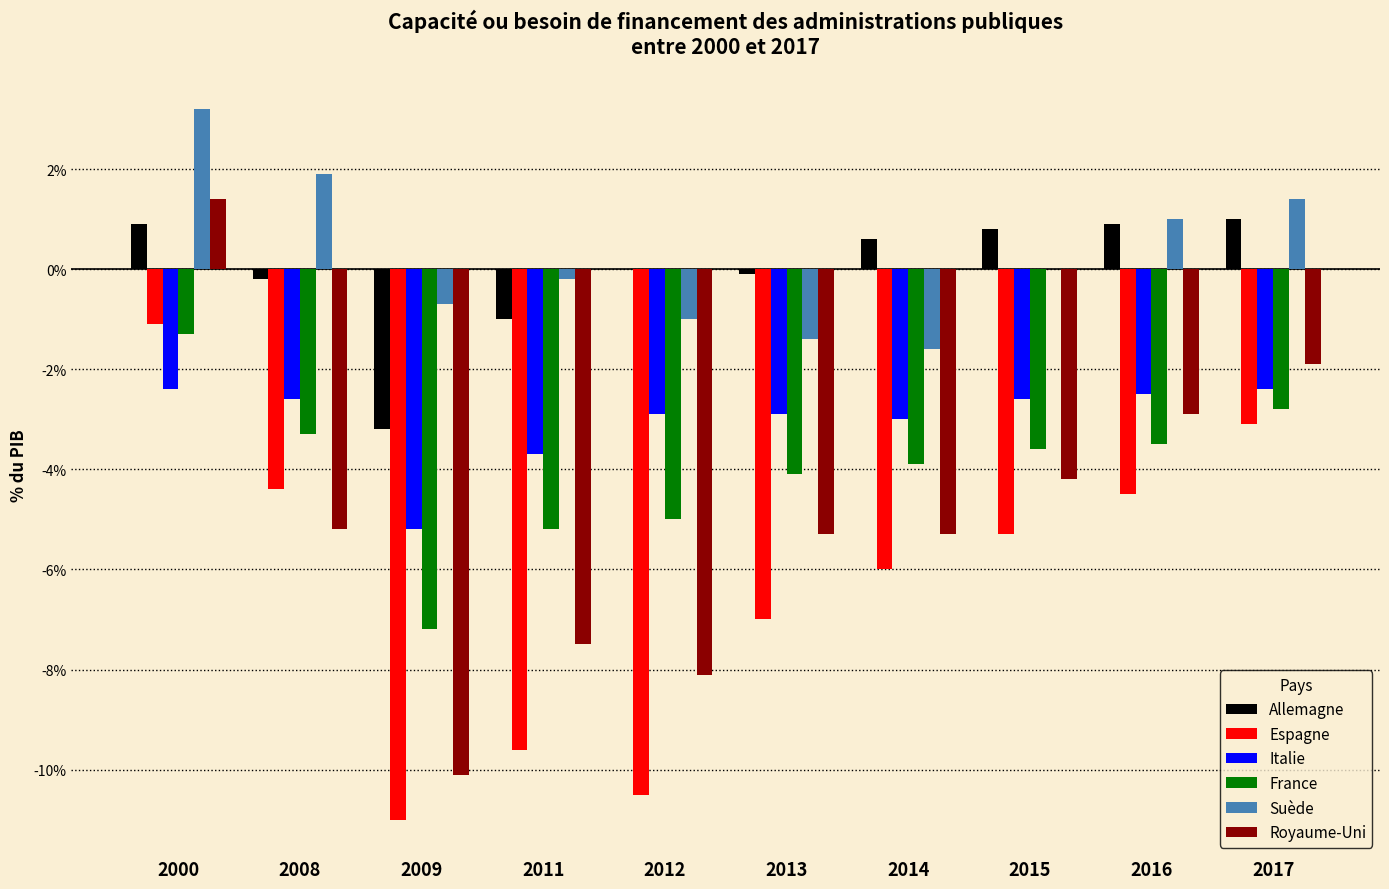

Is it true that Italie equals -2.9 at 2013?

True